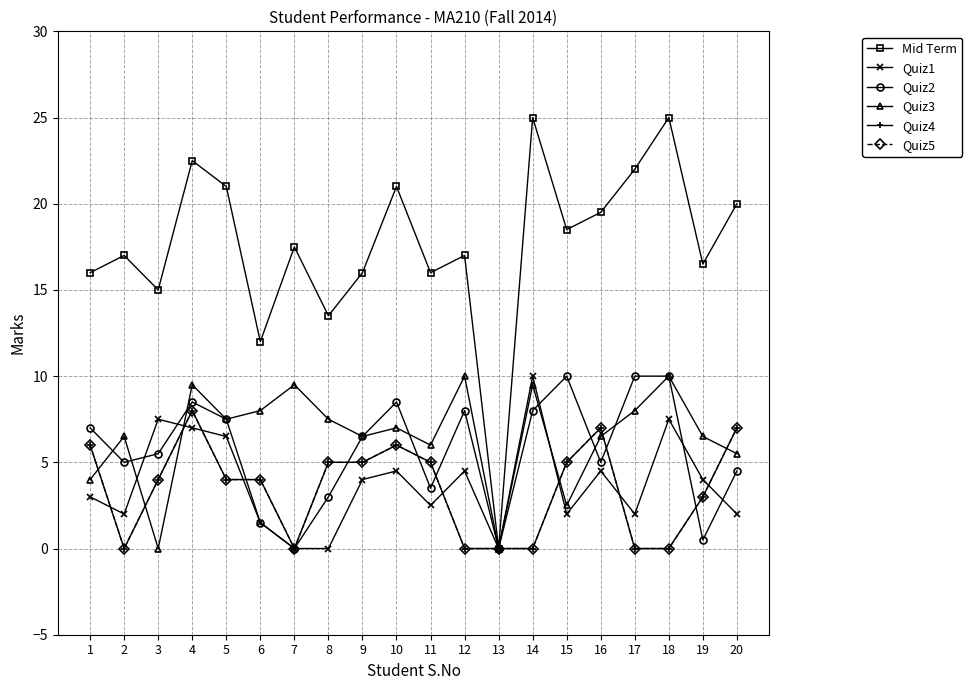

What are all the series names shown in the legend?

Mid Term, Quiz1, Quiz2, Quiz3, Quiz4, Quiz5